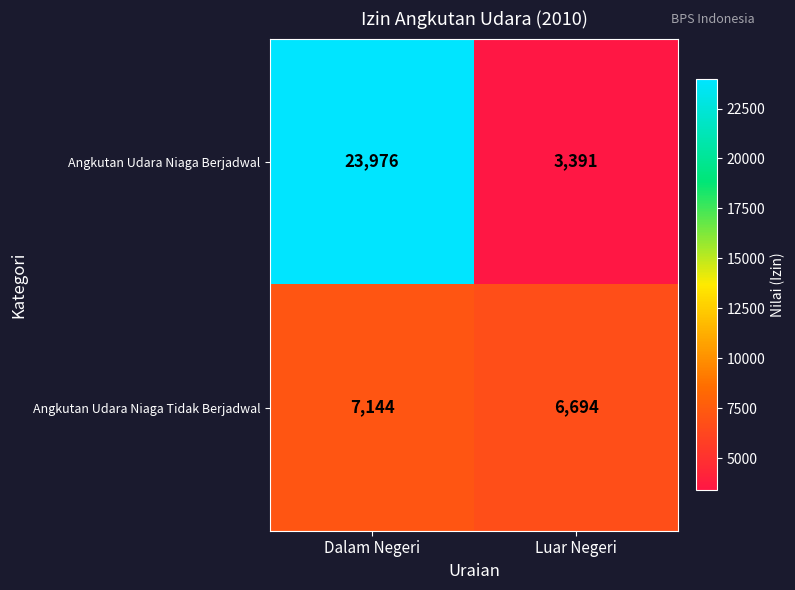

Reading left to right, transcribe all the data shown in this chart.

Angkutan Udara Niaga Berjadwal: Dalam Negeri=23976	Luar Negeri=3391
Angkutan Udara Niaga Tidak Berjadwal: Dalam Negeri=7144	Luar Negeri=6694